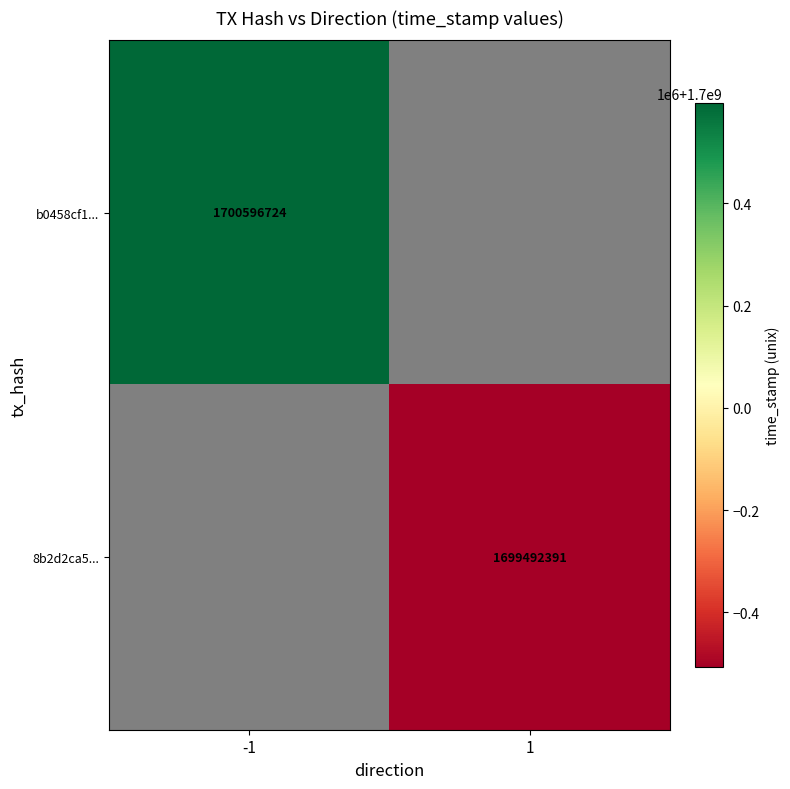

The value of b0458cf1... at -1 is 2679913102.2. True or false?

False